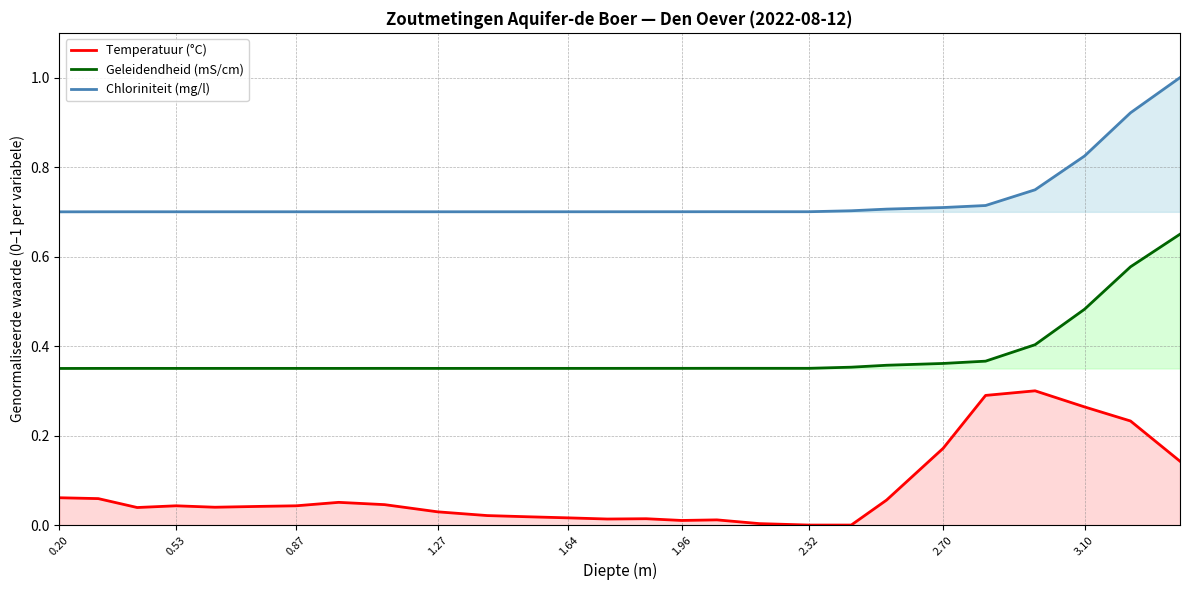

The Chloriniteit (mg/l) series shows 0.2 at 1.96. True or false?

False